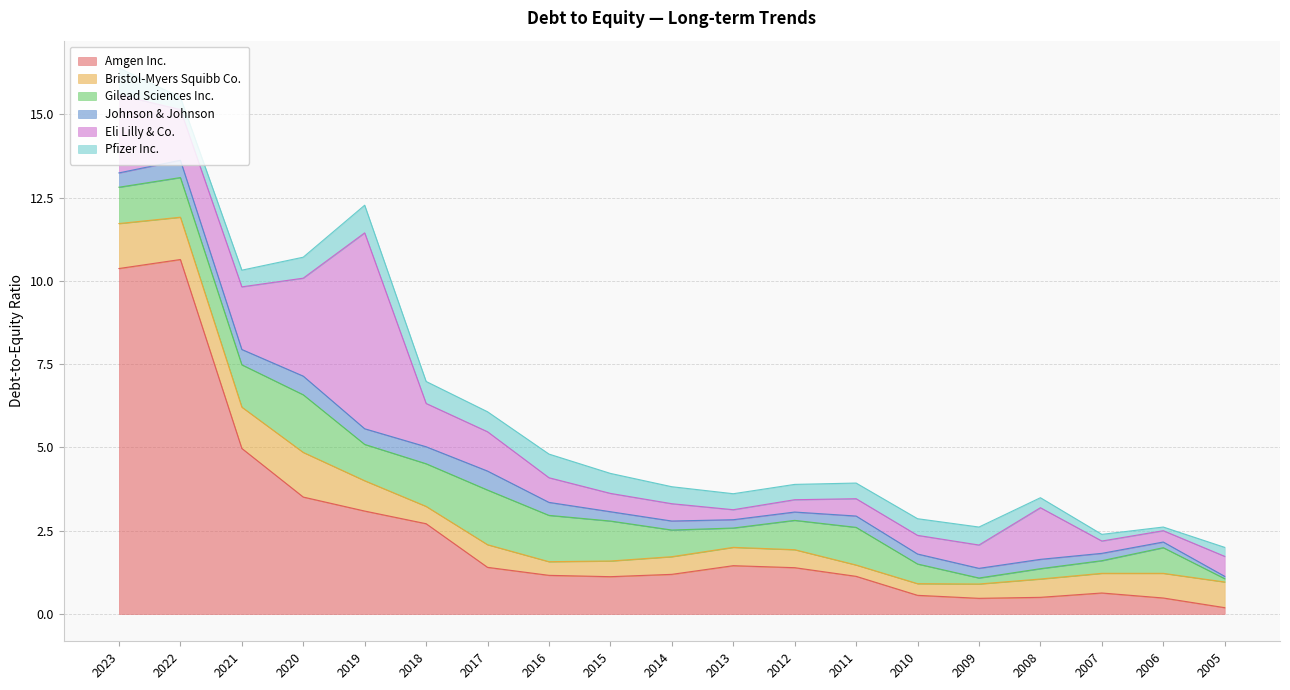

What is the total value across all series at 2017?

6.1